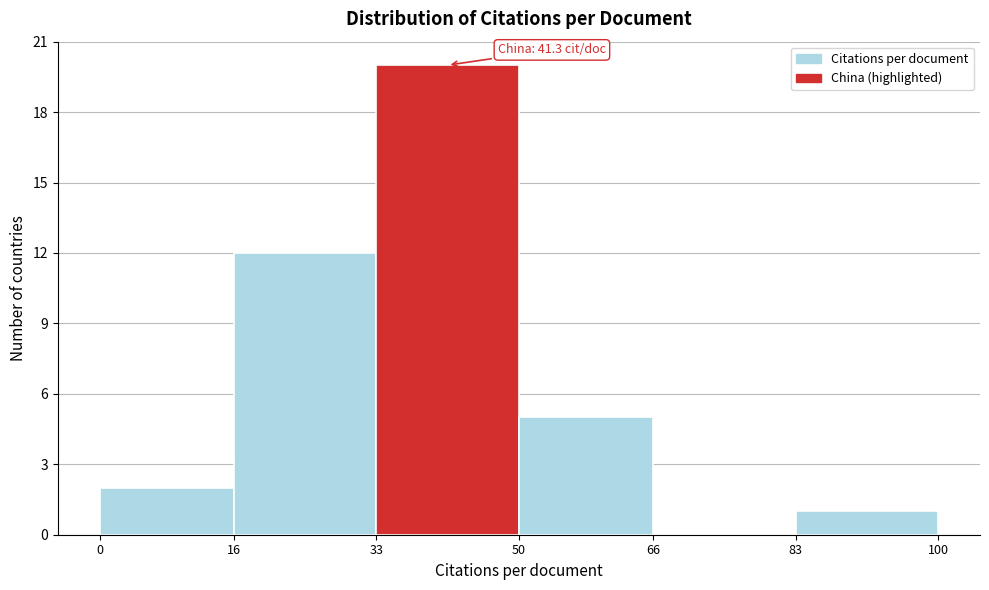

Over which range of the x-axis is the bar tallest?

33 to 50